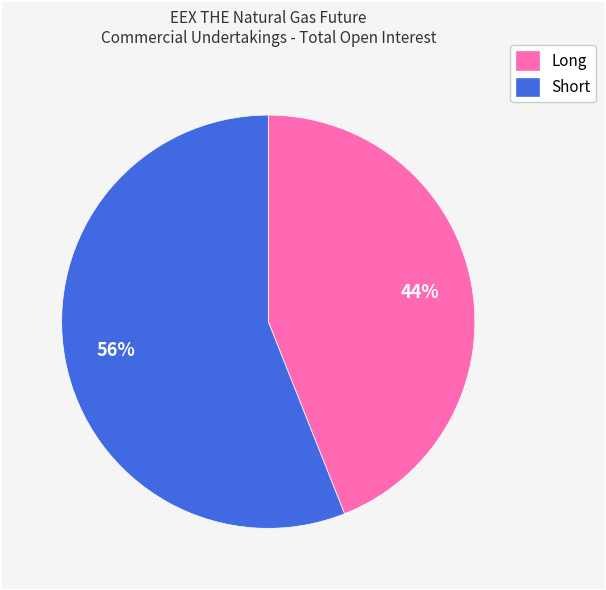

Between Long and Short, which is larger?

Short